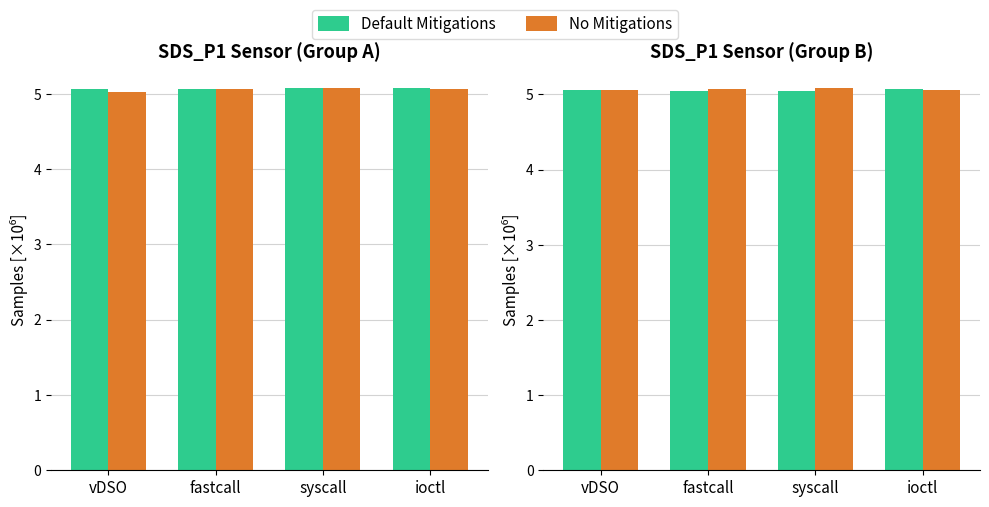

Which category has the highest value in the No Mitigations series?

syscall